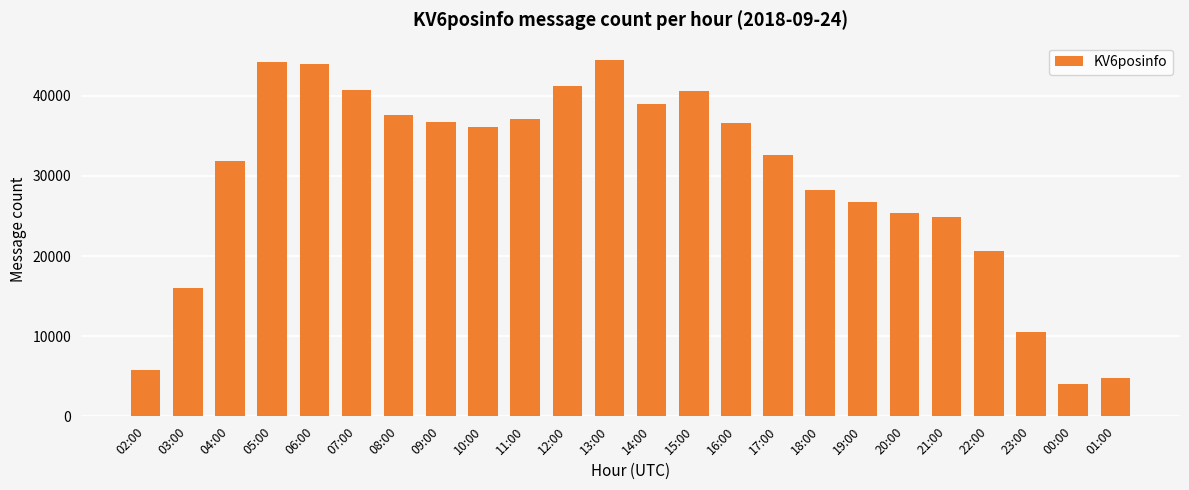

How many values are below 36115?

12